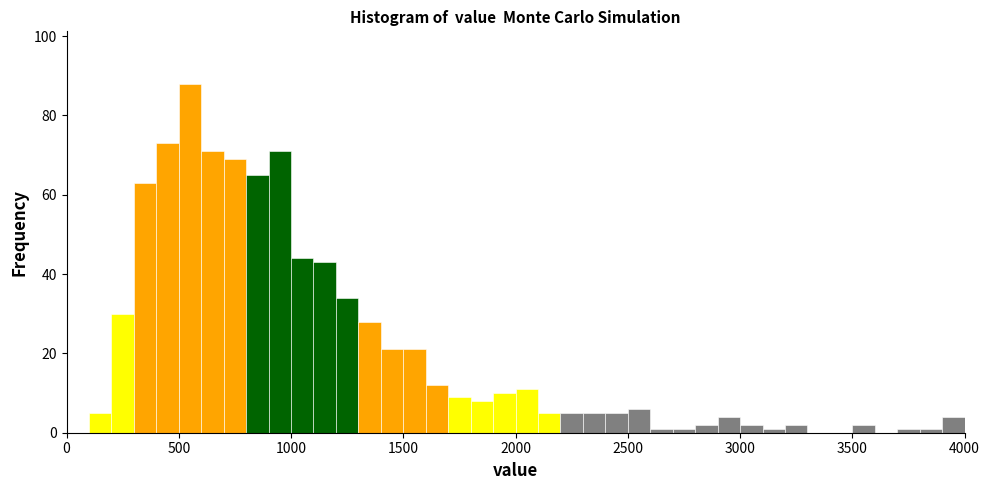

Around what value on the x-axis is the tallest bar? Give the approximate position of its centre, as read against the axis.

550